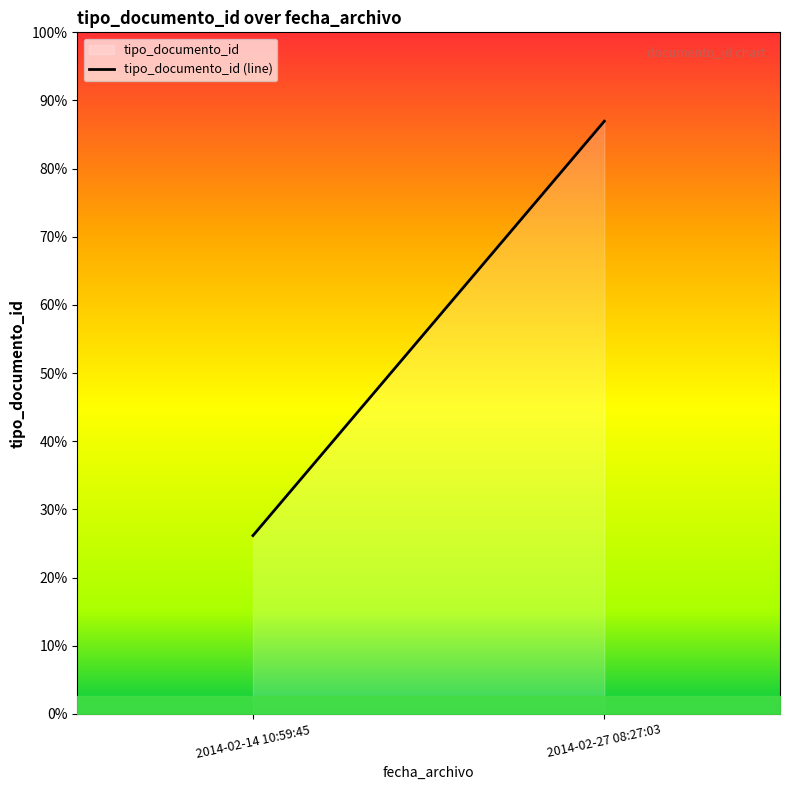

Does the chart have visible grid lines?

No